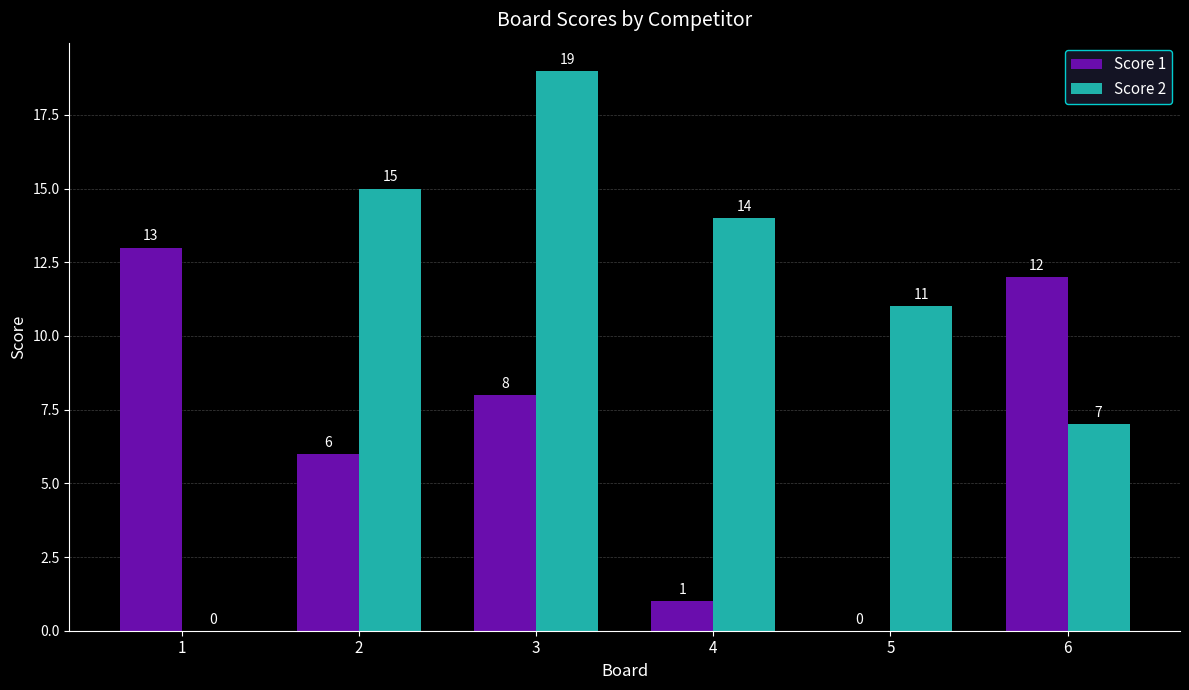

Between 5 and 6, which series saw the biggest shift?

Score 1